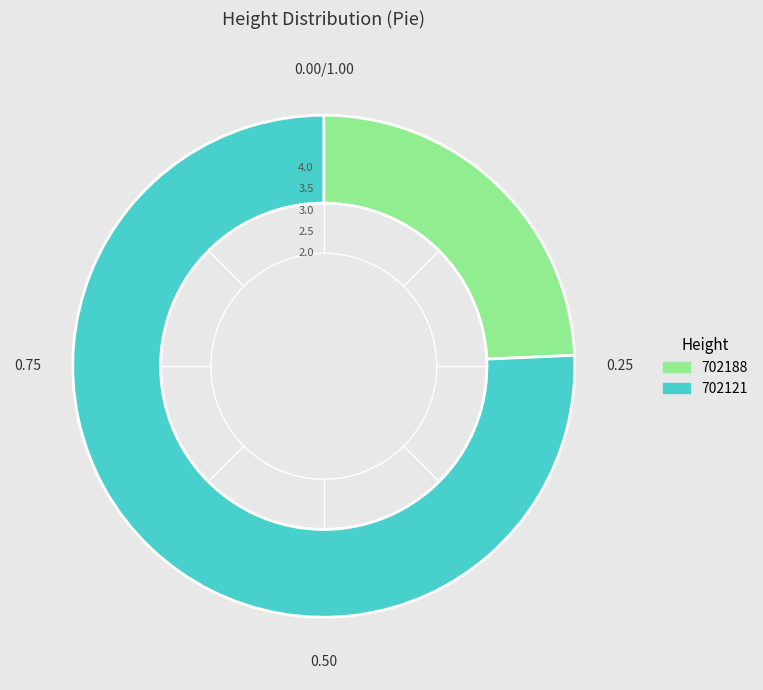

Which slice is the largest?

702121